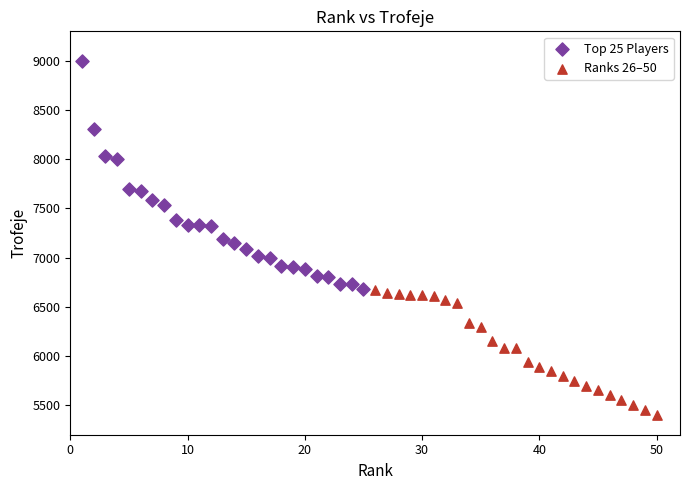

Which series reaches the minimum Y coordinate?

Ranks 26–50